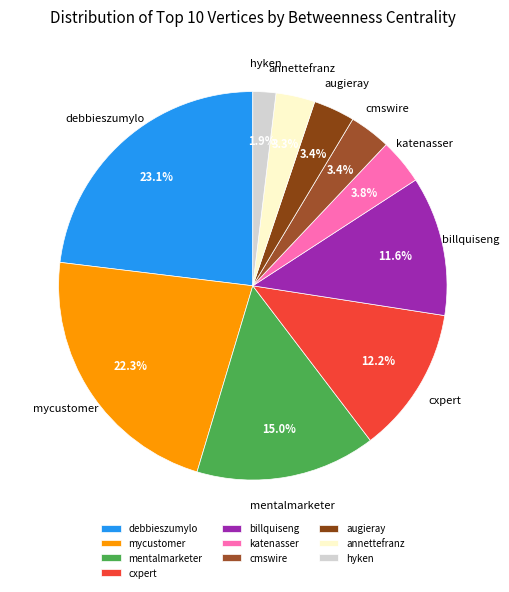

Which slice is the smallest?

hyken